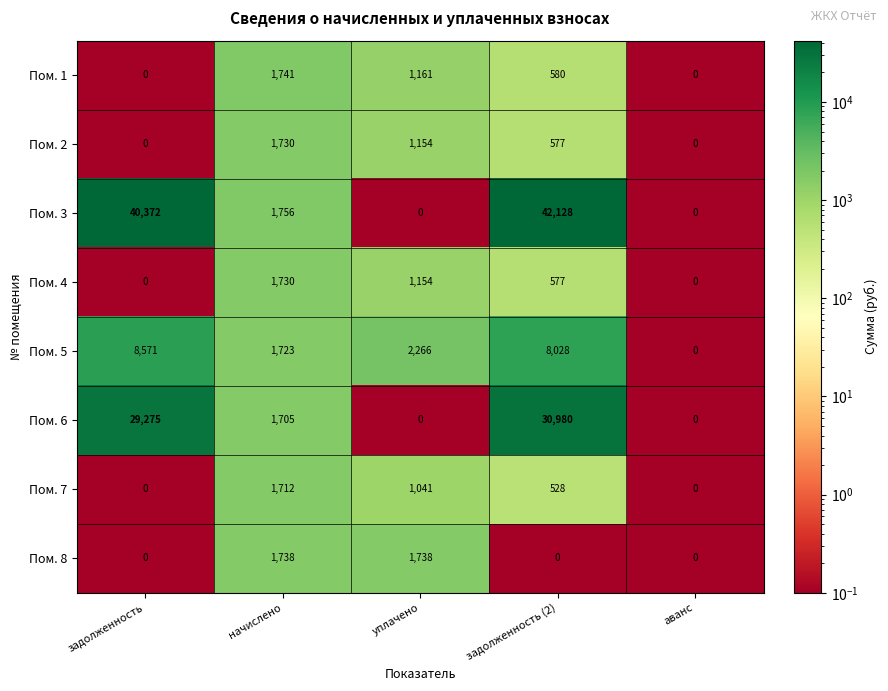

What is the sum of the Пом. 1 values at аванс and задолженность (2)?

580